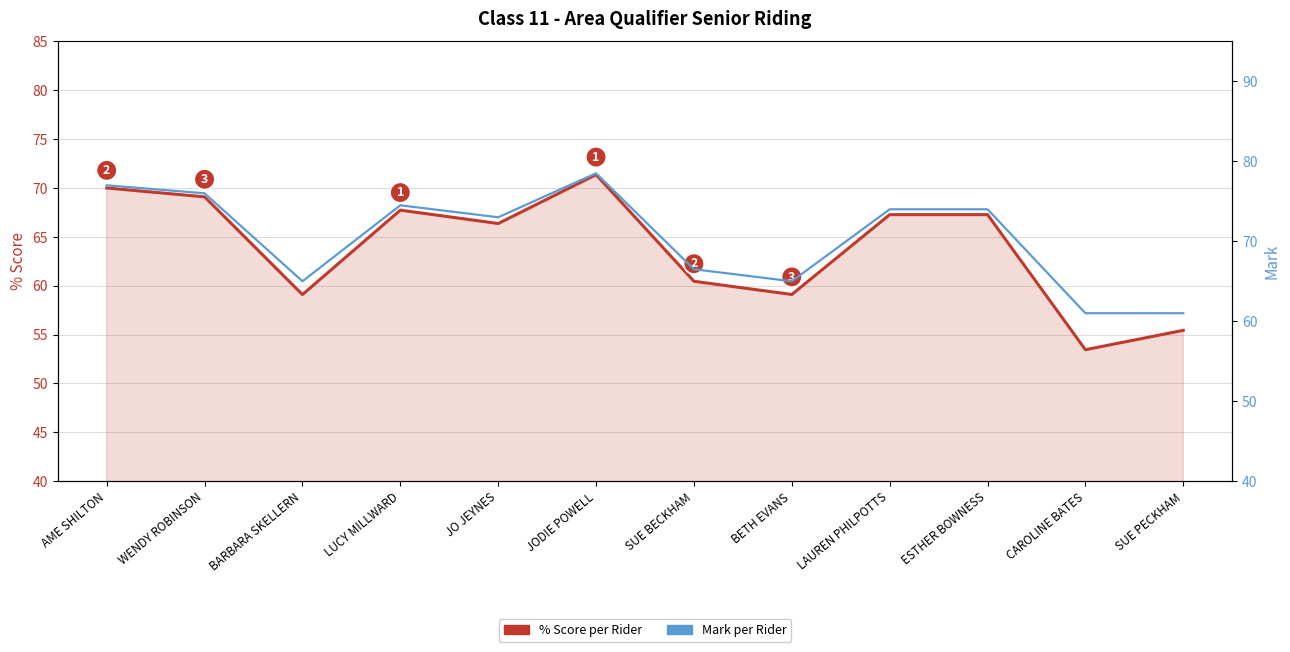

What are all the series names shown in the legend?

% Score per Rider, Mark per Rider